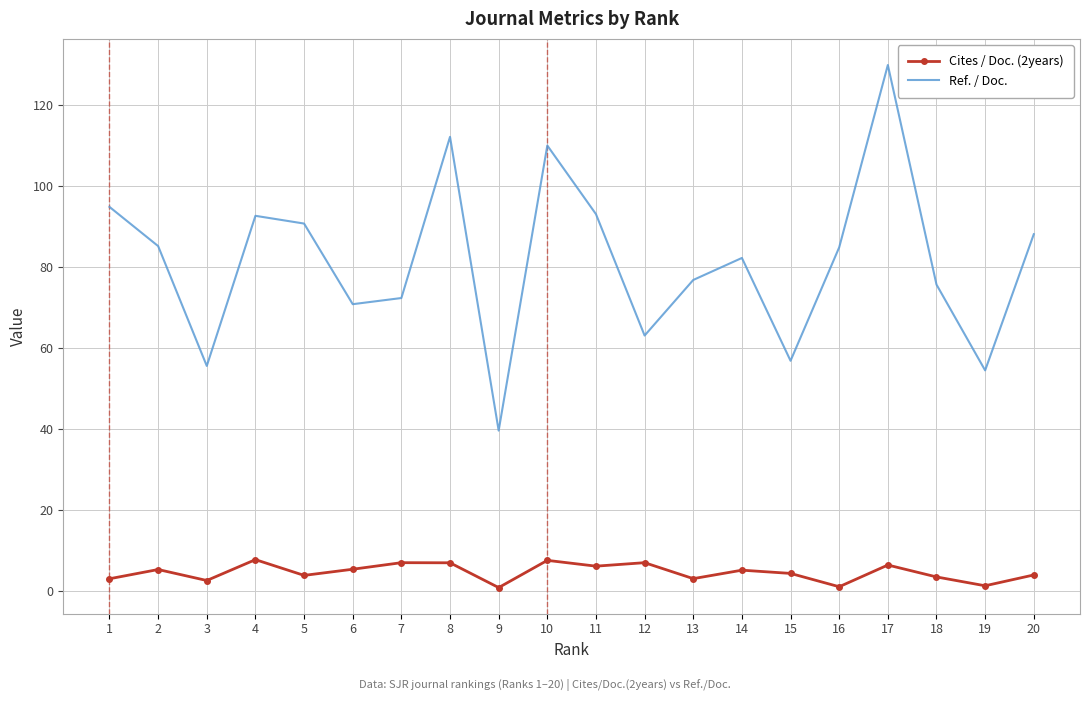

Rank the series by their maximum value, from highest to lowest.

Ref. / Doc., Cites / Doc. (2years)